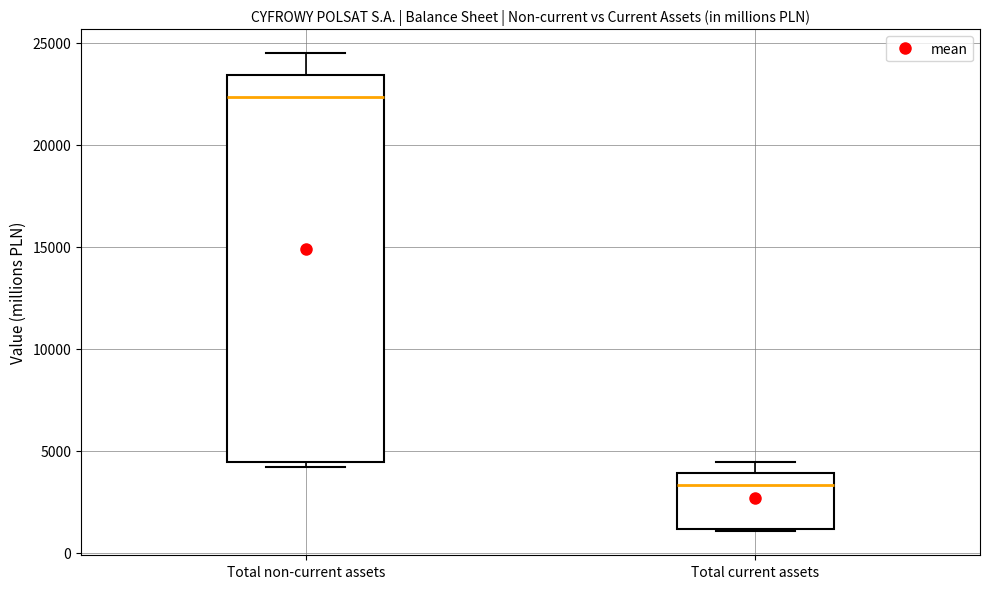

Where does the upper whisker of the box for Total non-current assets end on the y-axis? The values are not printed on the chart, so give them approximately, as read against the axis.

24500